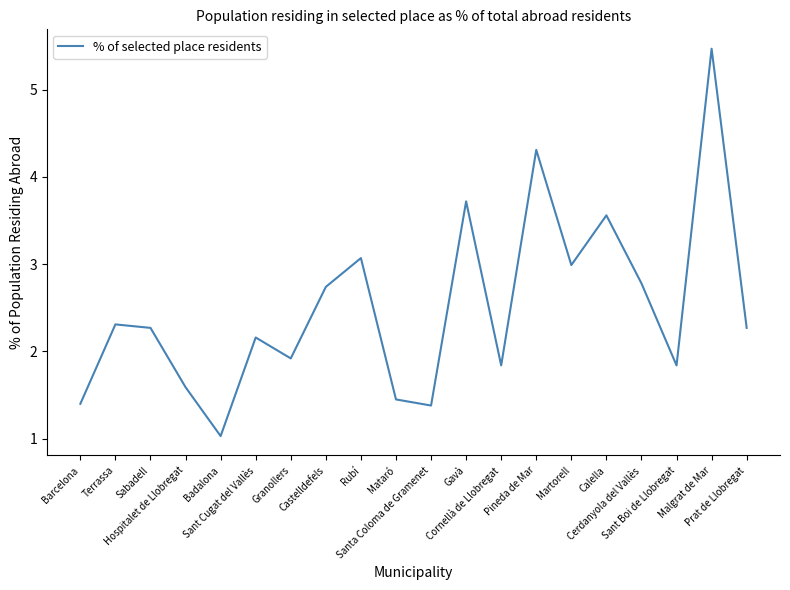

Which category has the lowest value across all series?

Badalona